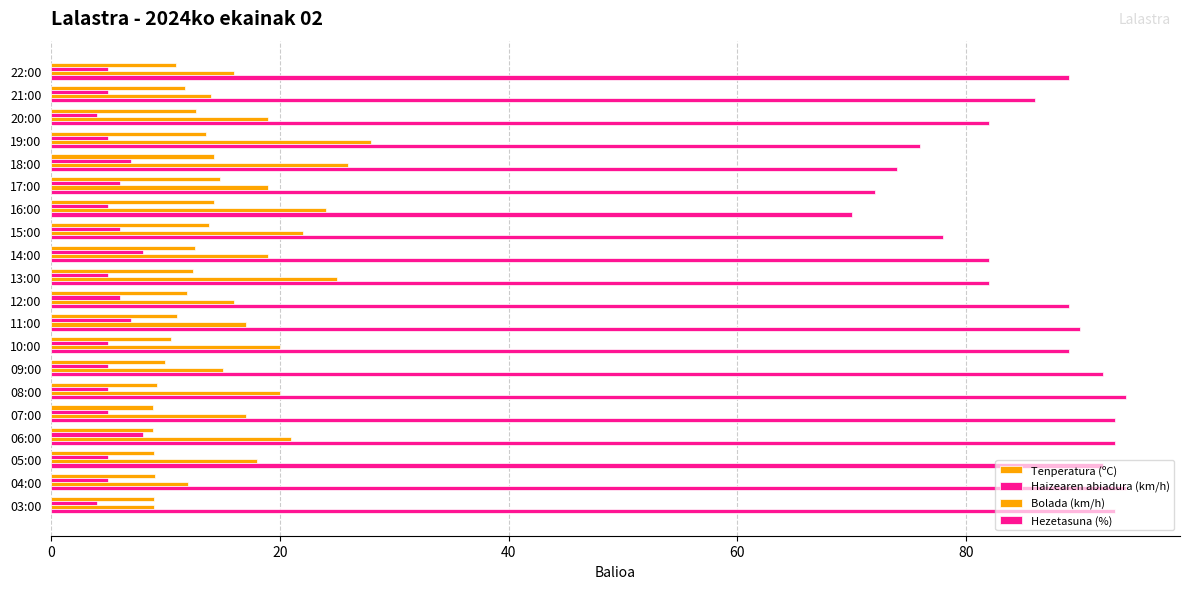

How many series are shown in this chart?

4